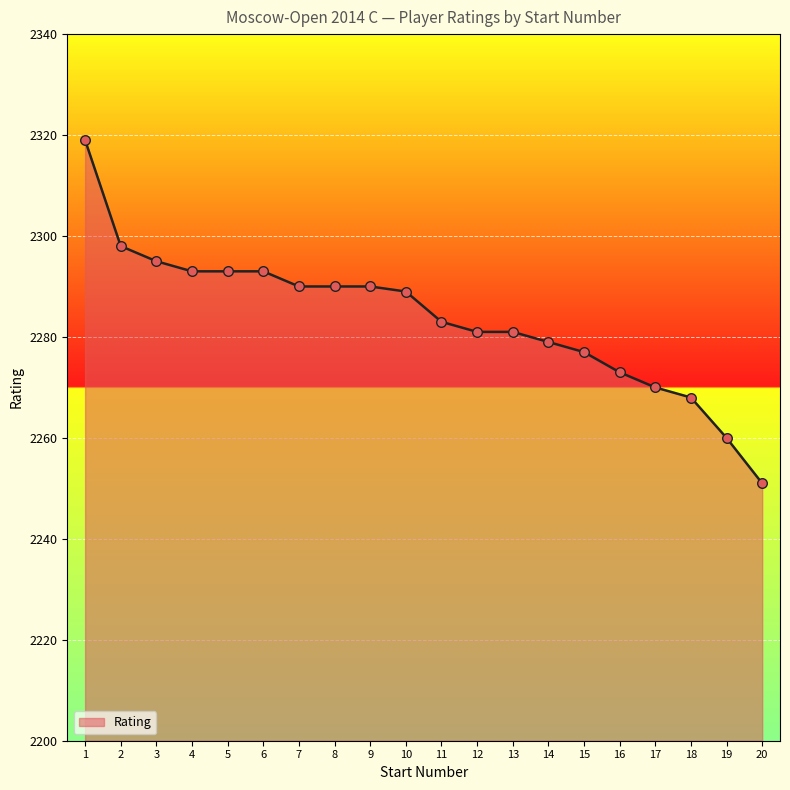

Between 20 and 4, which is larger?

4